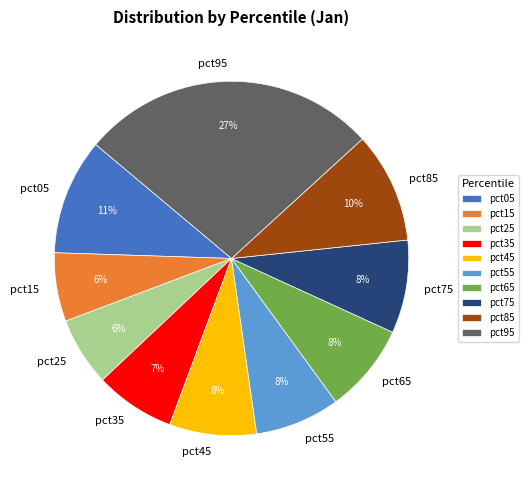

To the nearest percent, what is the difference between the largest and smallest slice percentages?

21%